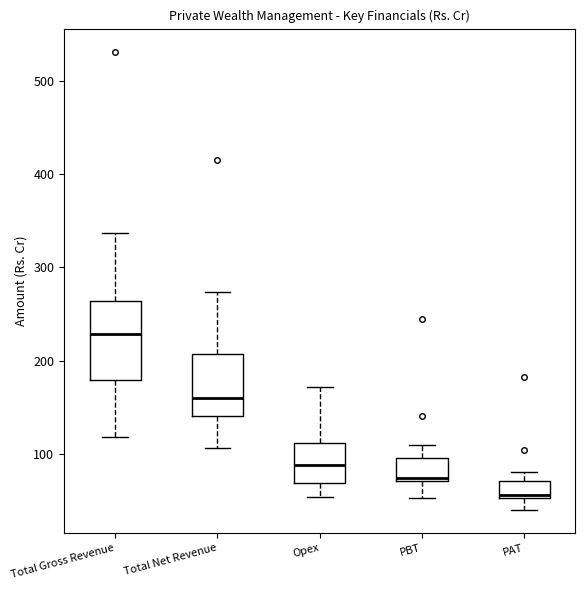

Reading left to right, transcribe this box plot: for each box, give where its median line is, the range the box spans, and where its two whiskers end, as read against the y-axis. The values are not printed on the chart, so give them approximately, as read against the axis.

Total Gross Revenue: median 230, box 180 to 260, whiskers 120 to 340
Total Net Revenue: median 160, box 140 to 210, whiskers 110 to 270
Opex: median 90, box 70 to 110, whiskers 50 to 170
PBT: median 70 (just above the box's lower edge), box 70 to 100, whiskers 50 to 110
PAT: median 60, box 50 to 70, whiskers 40 to 80